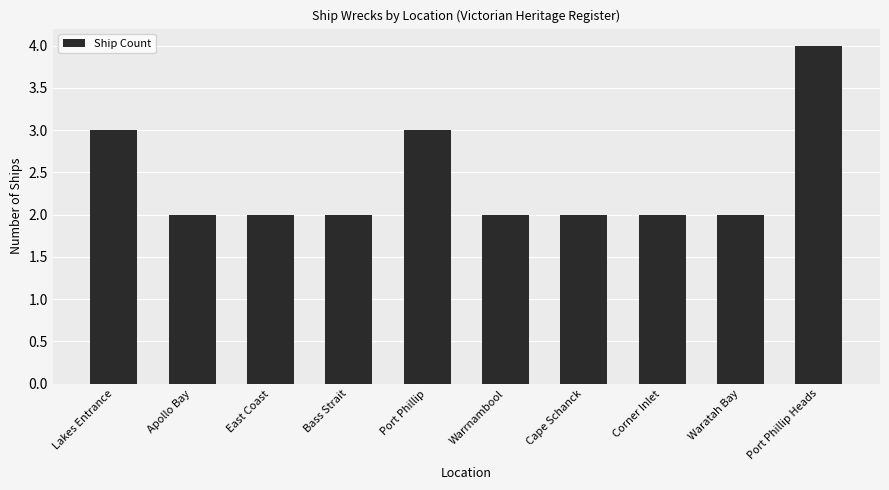

What is the label of the 3rd bar from the right?

Corner Inlet